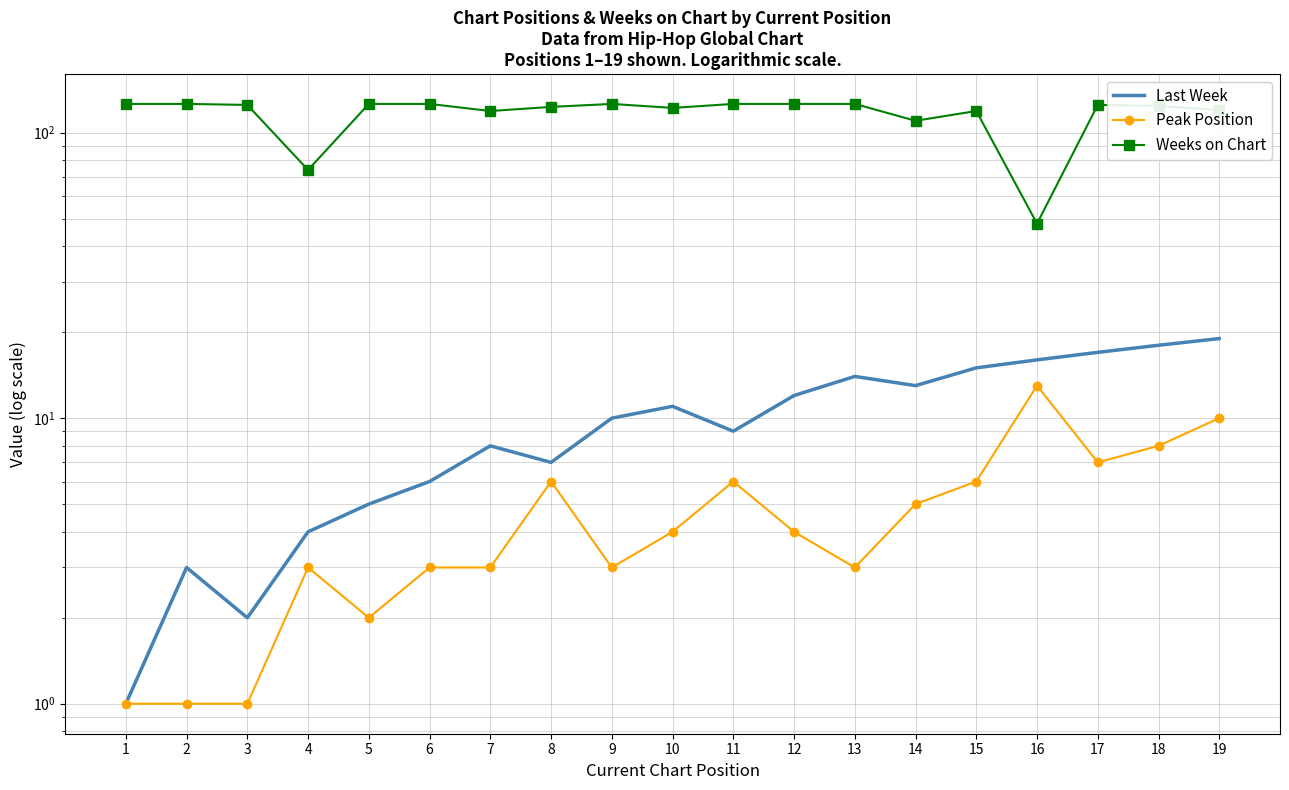

Reading left to right, what are all the values shown in this chart?

Last Week: 1=1	2=3	3=2	4=4	5=5	6=6	7=8	8=7	9=10	10=11	11=9	12=12	13=14	14=13	15=15	16=16	17=17	18=18	19=19
Peak Position: 1=1	2=1	3=1	4=3	5=2	6=3	7=3	8=6	9=3	10=4	11=6	12=4	13=3	14=5	15=6	16=13	17=7	18=8	19=10
Weeks on Chart: 1=126	2=126	3=125	4=74	5=126	6=126	7=119	8=123	9=126	10=122	11=126	12=126	13=126	14=110	15=119	16=48	17=125	18=124	19=120